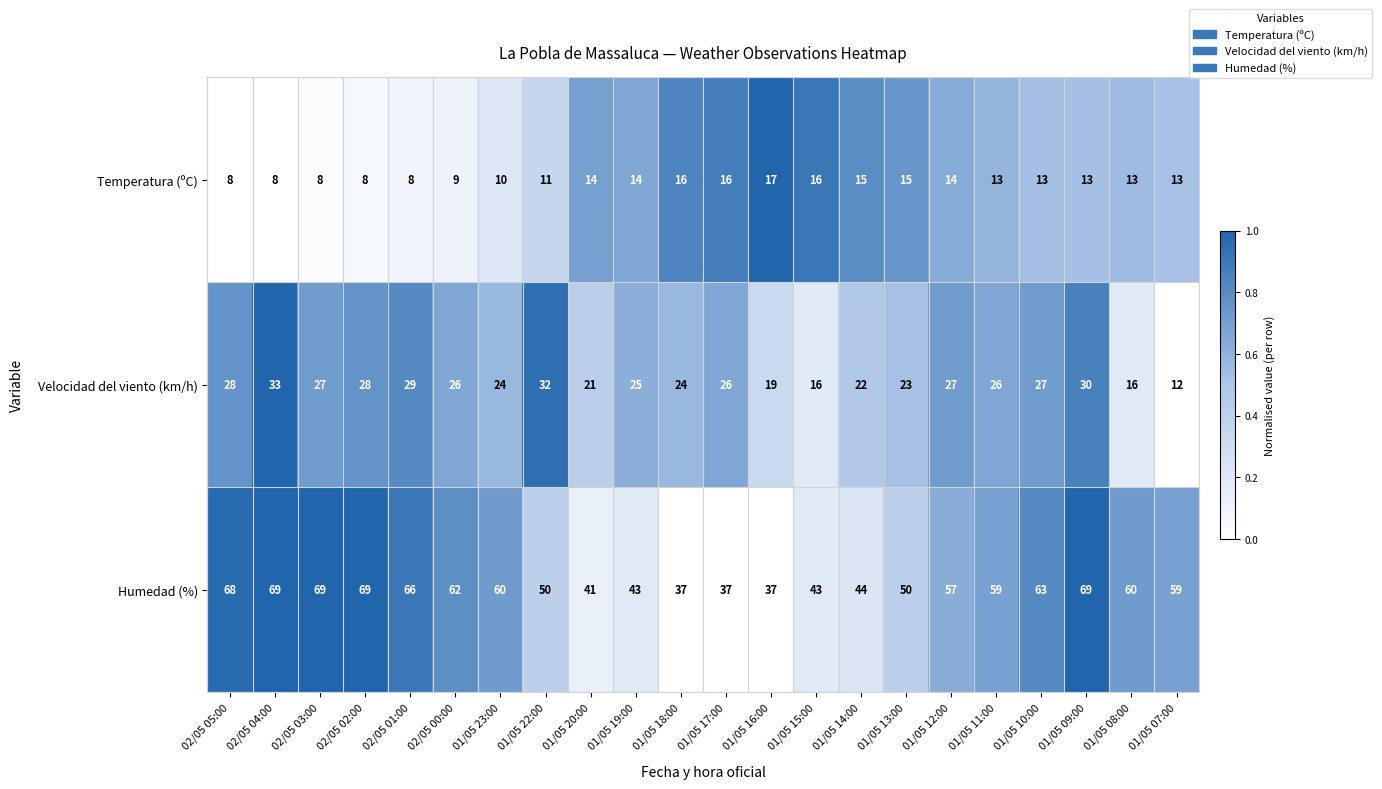

The value of Temperatura (ºC) at 01/05 09:00 is 19. True or false?

False